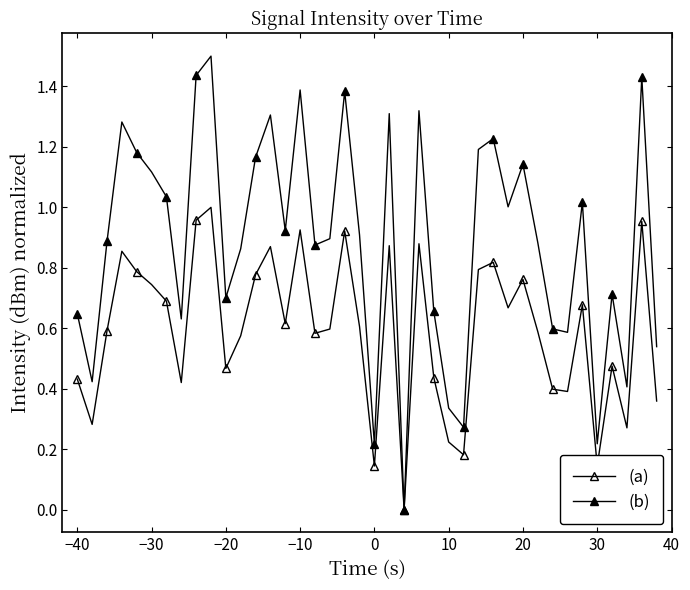

How many lines are shown in the chart?

2